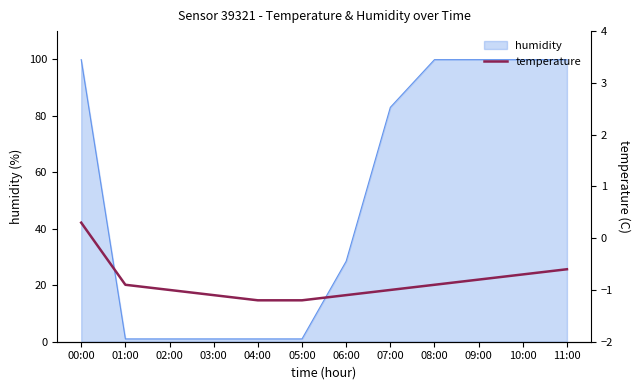

List the labels in order of value, largest first.

00:00, 11:00, 10:00, 09:00, 01:00, 08:00, 02:00, 07:00, 03:00, 06:00, 04:00, 05:00